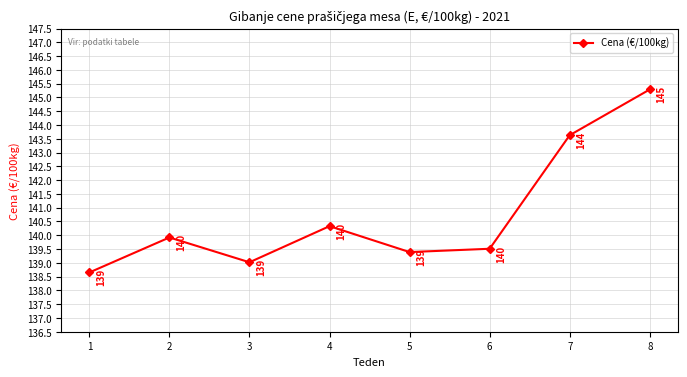

How many lines are shown in the chart?

1